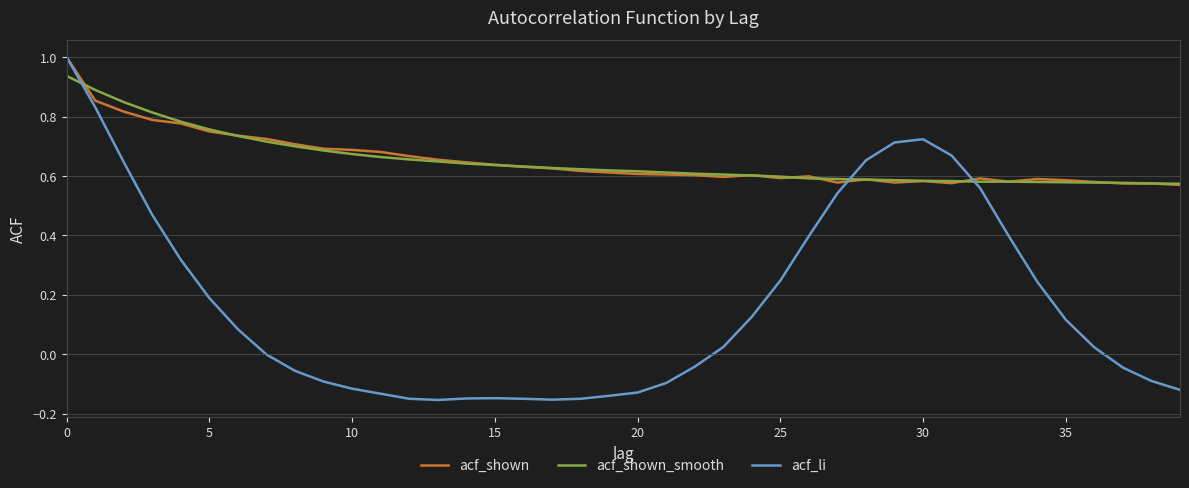

Which series has the largest range (max minus min)?

acf_li